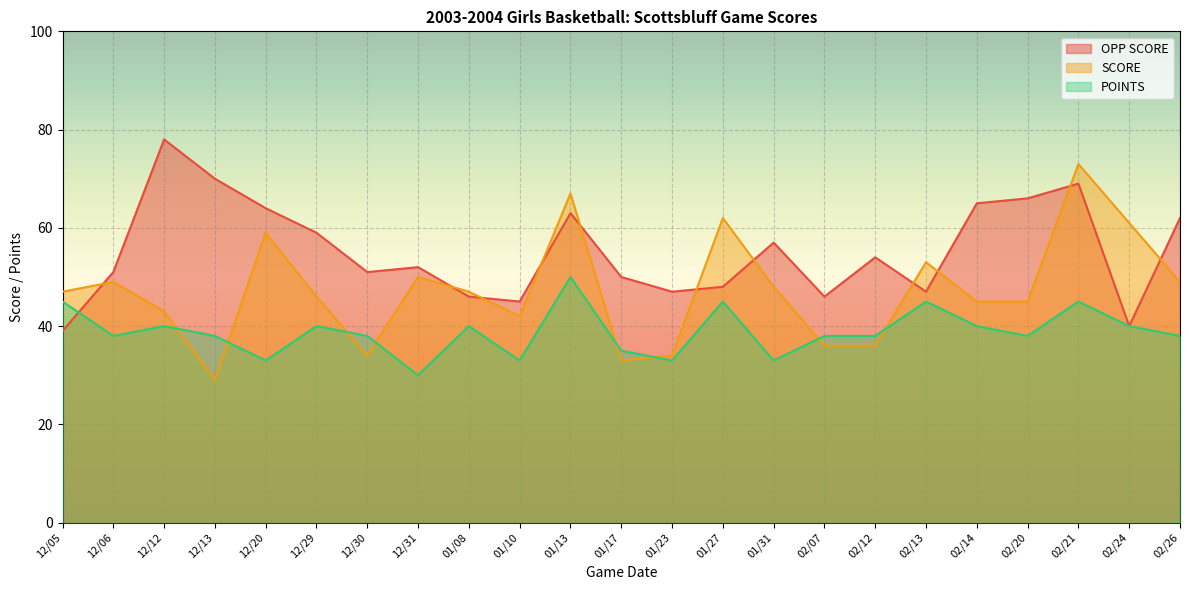

List the labels in order of SCORE value, smallest first.

12/13, 01/17, 12/30, 01/23, 02/07, 02/12, 01/10, 12/12, 02/14, 02/20, 12/29, 12/05, 01/08, 01/31, 12/06, 02/26, 12/31, 02/13, 12/20, 02/24, 01/27, 01/13, 02/21